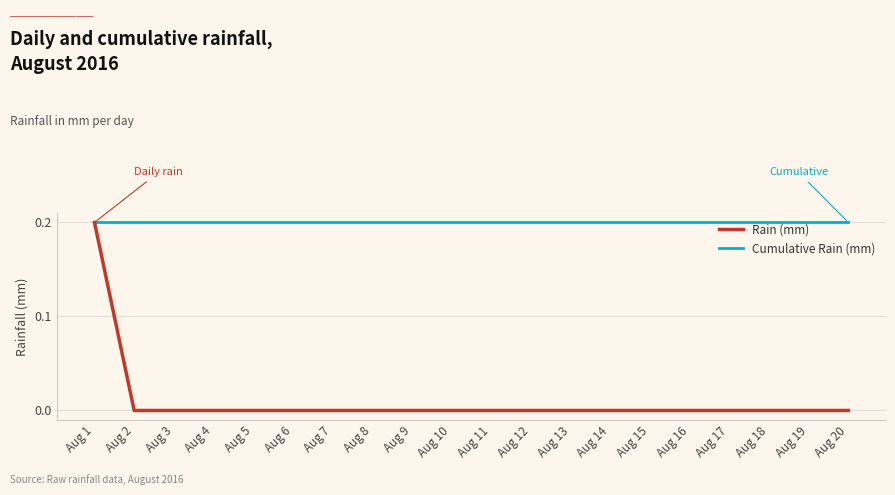

Rank the series at Aug 4 from highest to lowest value.

Cumulative Rain (mm), Rain (mm)